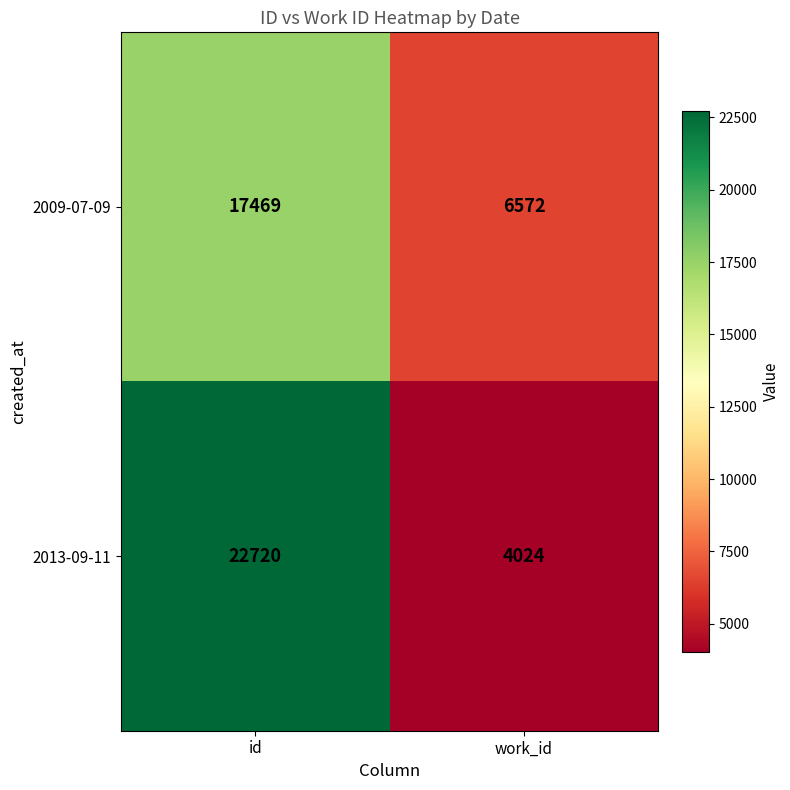

Which label corresponds to the smallest value in the chart?

work_id